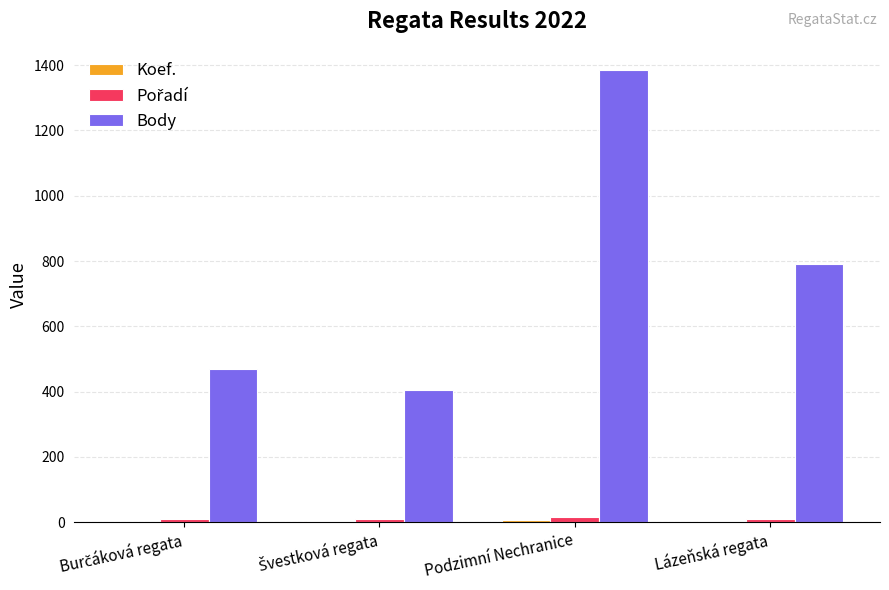

At which label is Body closest to 894?

Lázeňská regata